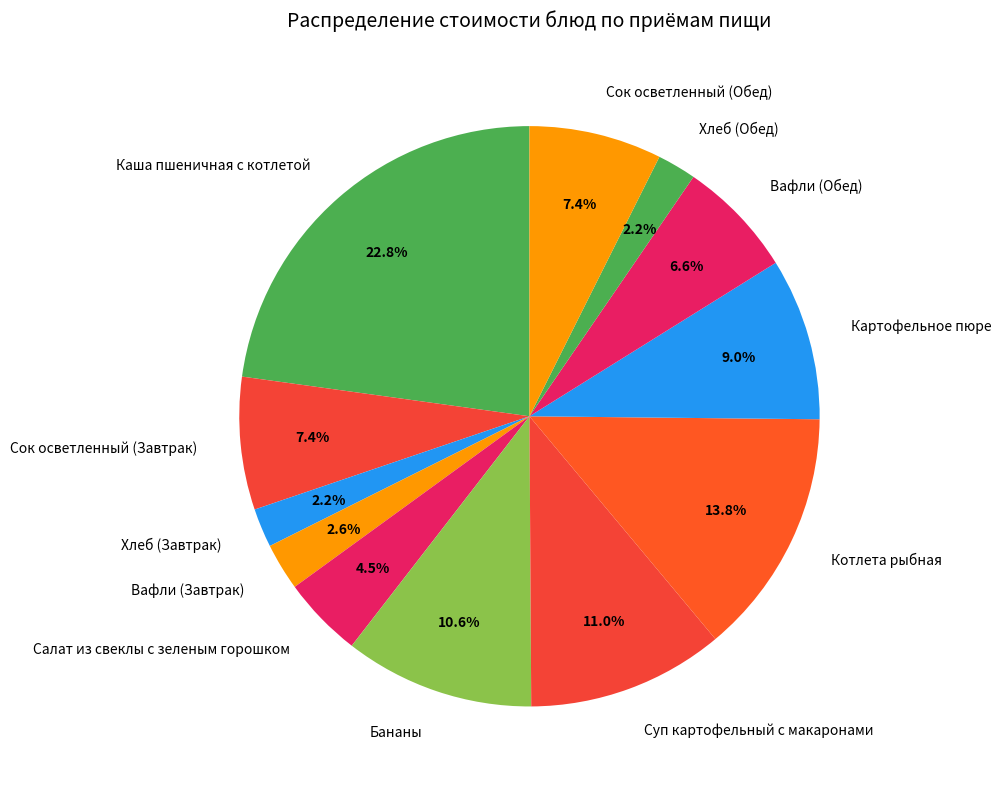

To the nearest percent, what is the difference between the largest and smallest slice percentages?

21%